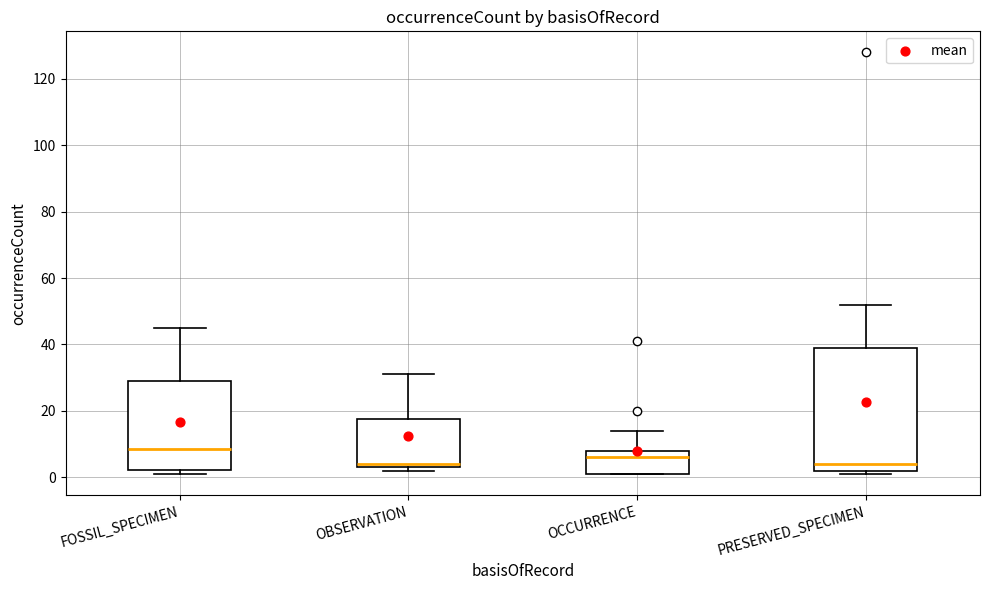

Where does the upper whisker of the box for FOSSIL_SPECIMEN end on the y-axis? The values are not printed on the chart, so give them approximately, as read against the axis.

46